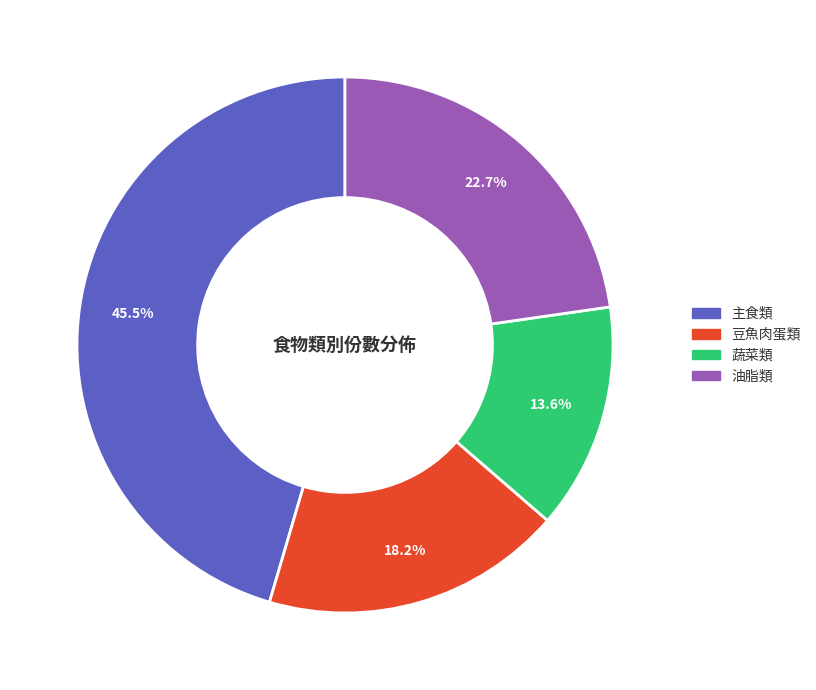

Is there a majority slice in this chart?

No